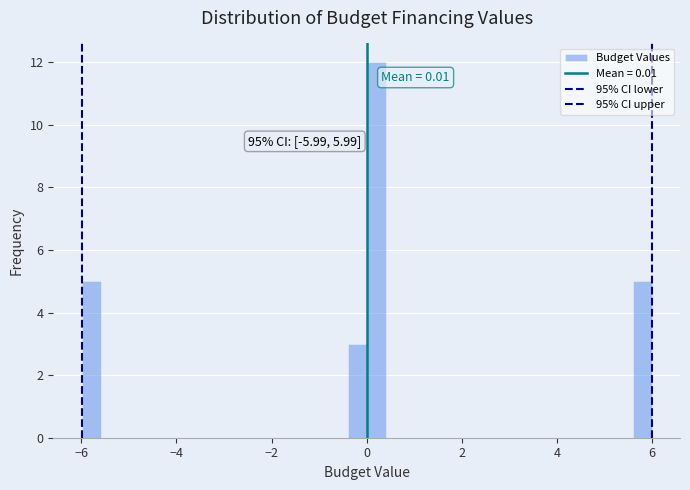

Read against the x-axis, roughly where is the centre of the tallest bar?

0.2